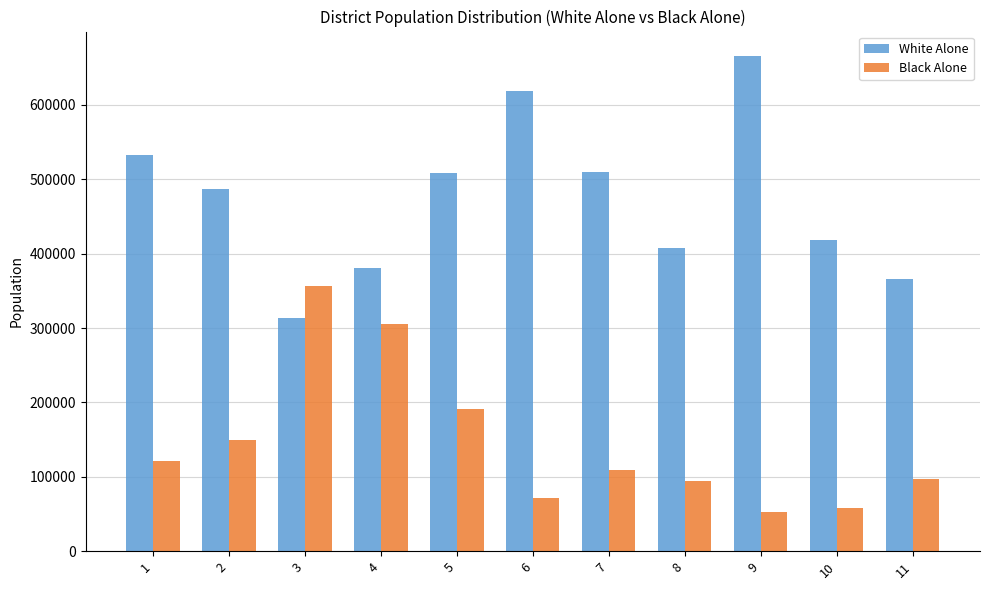

How many bars are there in each group?

2